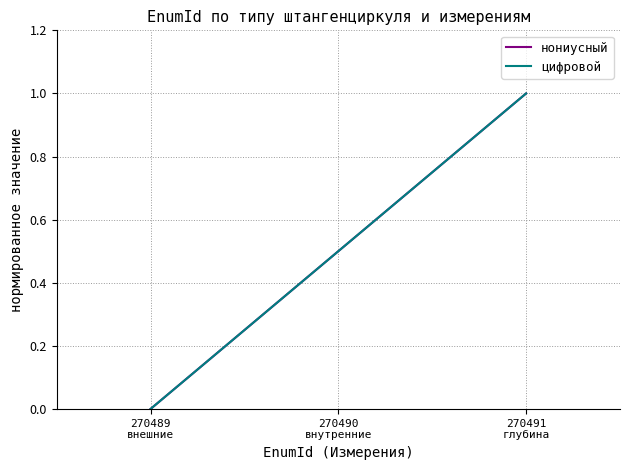

Is this an area chart (filled region under the line)?

No